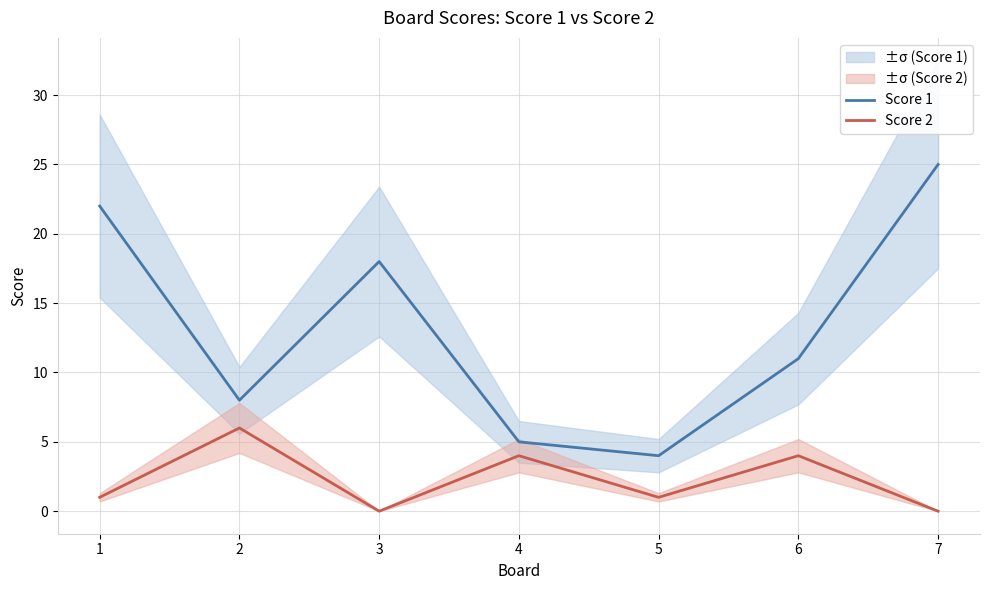

Which series has the largest total across all categories?

Score 1